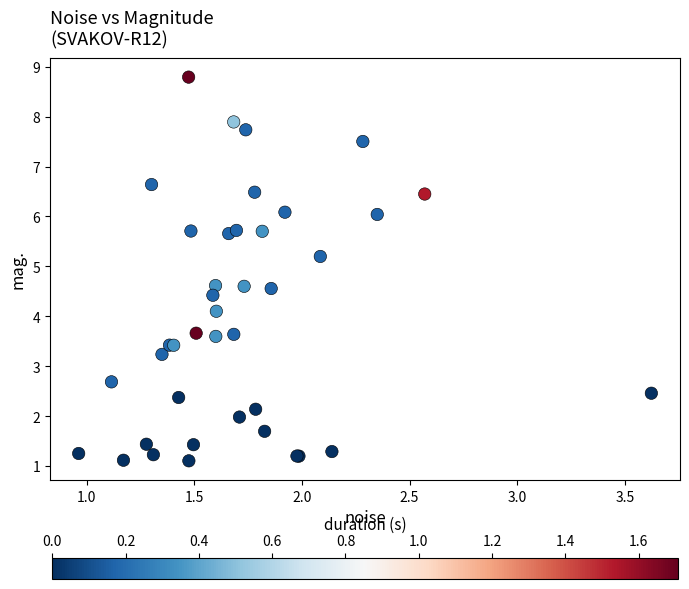

What Y value in the scatter plot is closest to 4?

4.1